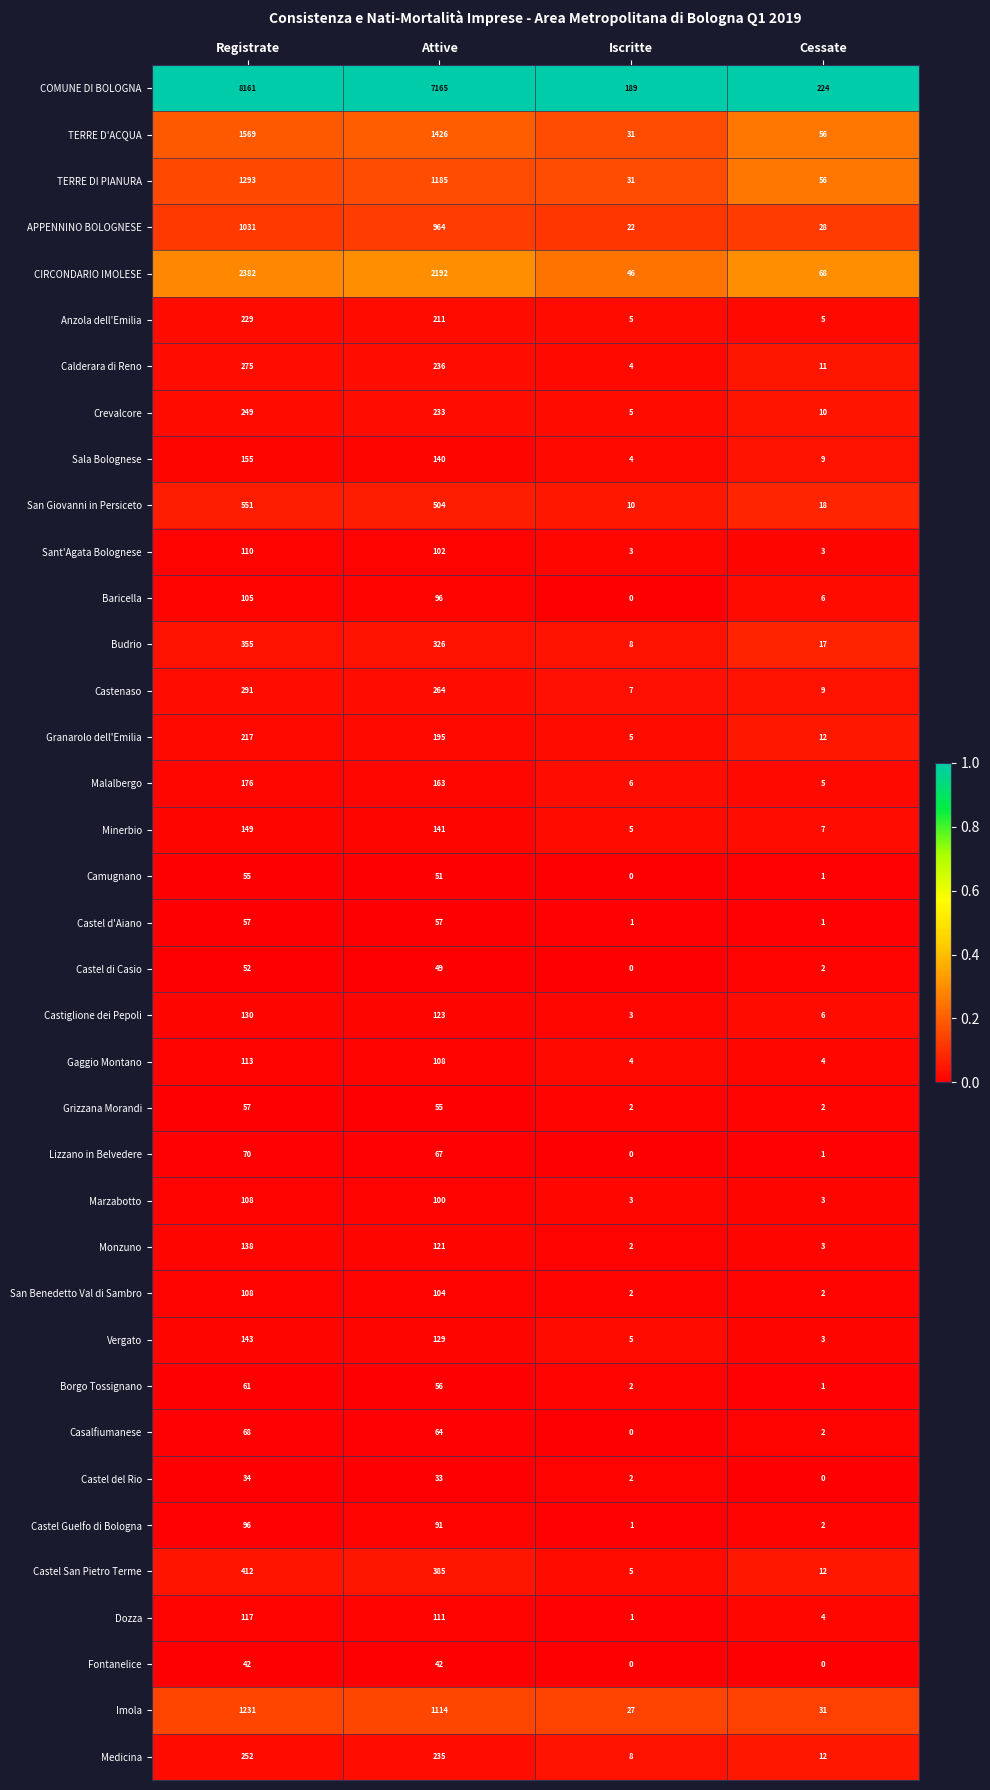

Rank the categories by Castel di Casio value from highest to lowest.

Registrate, Attive, Cessate, Iscritte